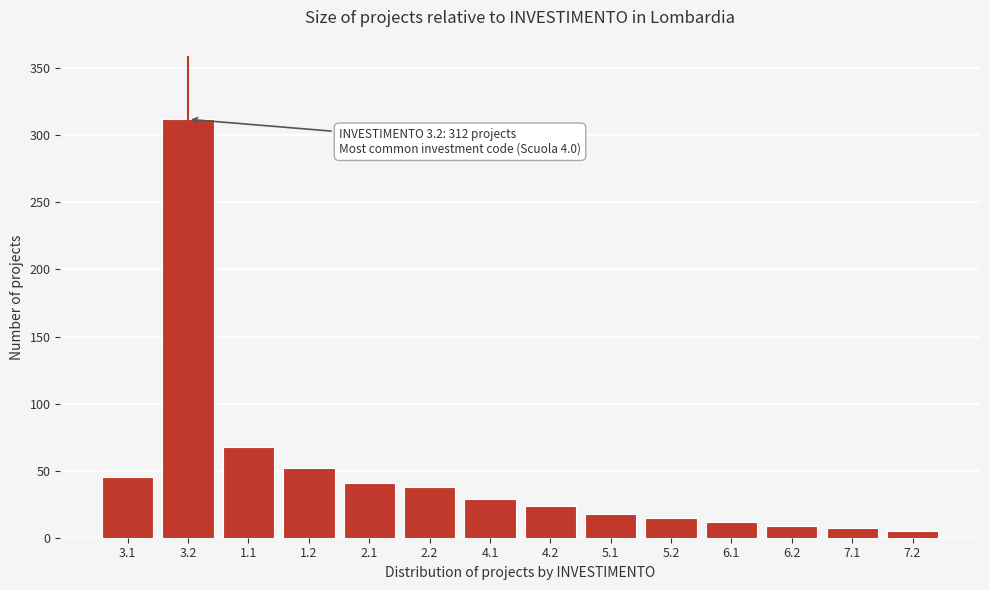

Reading right to left, what are all the values shown in this chart?

7.2=5	7.1=7	6.2=9	6.1=12	5.2=15	5.1=18	4.2=24	4.1=29	2.2=38	2.1=41	1.2=52	1.1=68	3.2=312	3.1=45